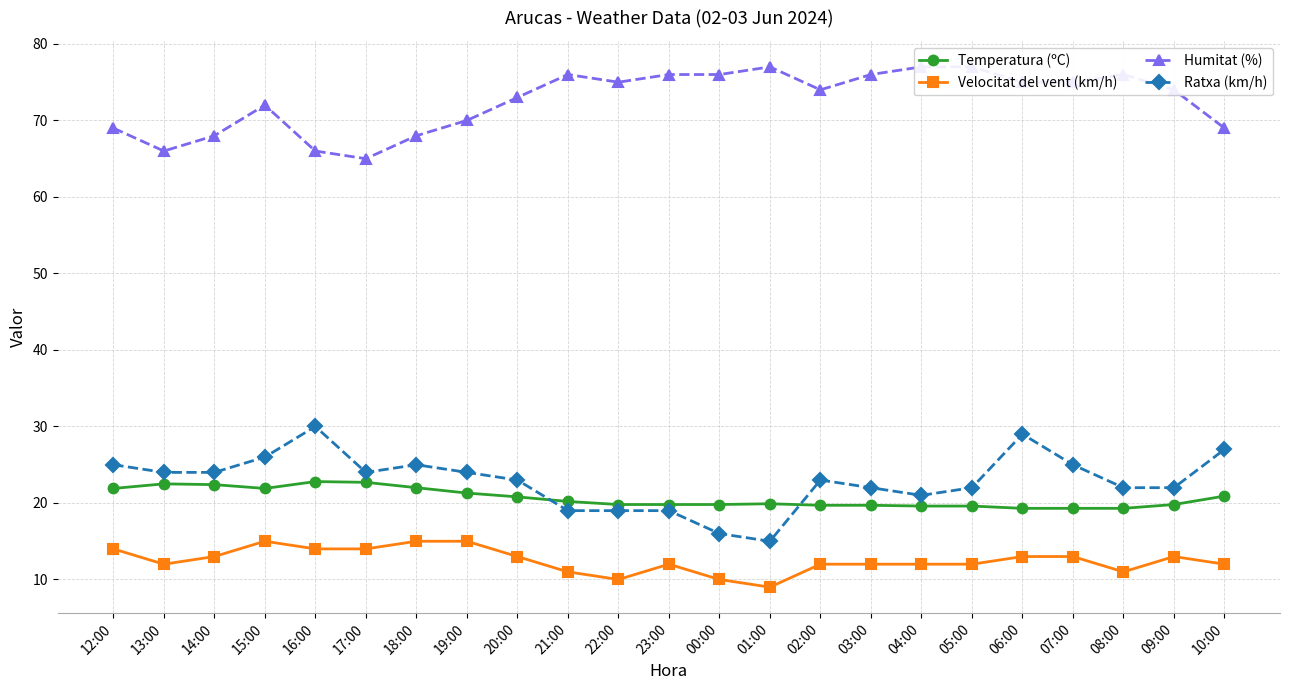

At which category does Temperatura (ºC) reach its first local peak?

13:00